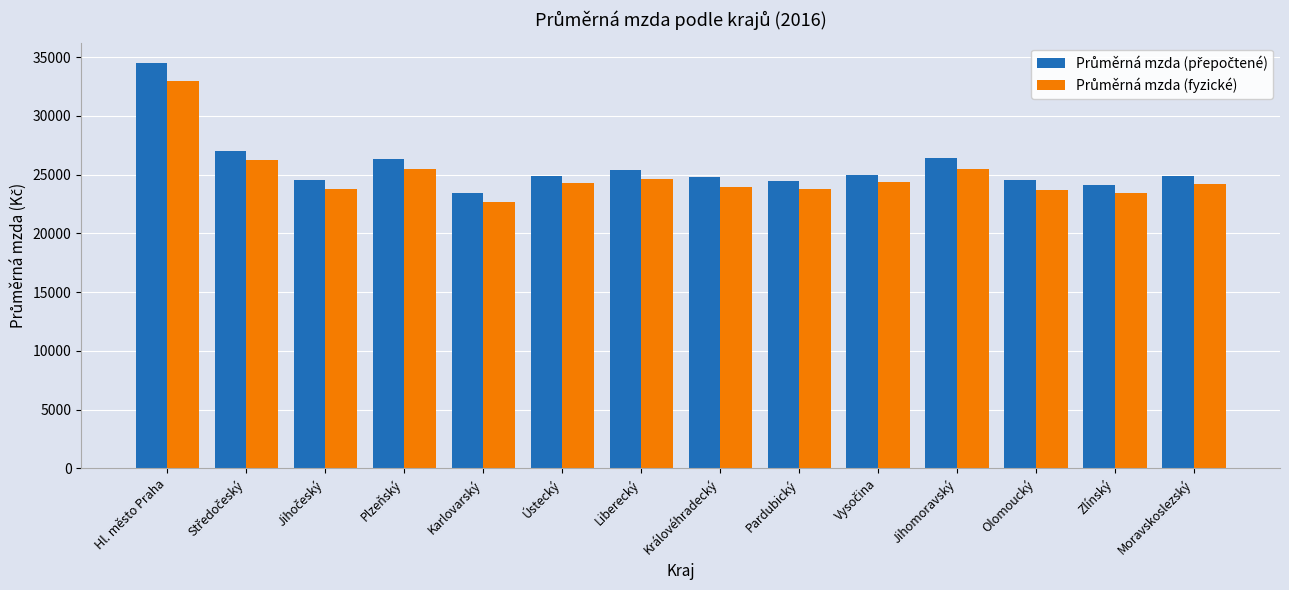

What is the smallest value displayed?

22631